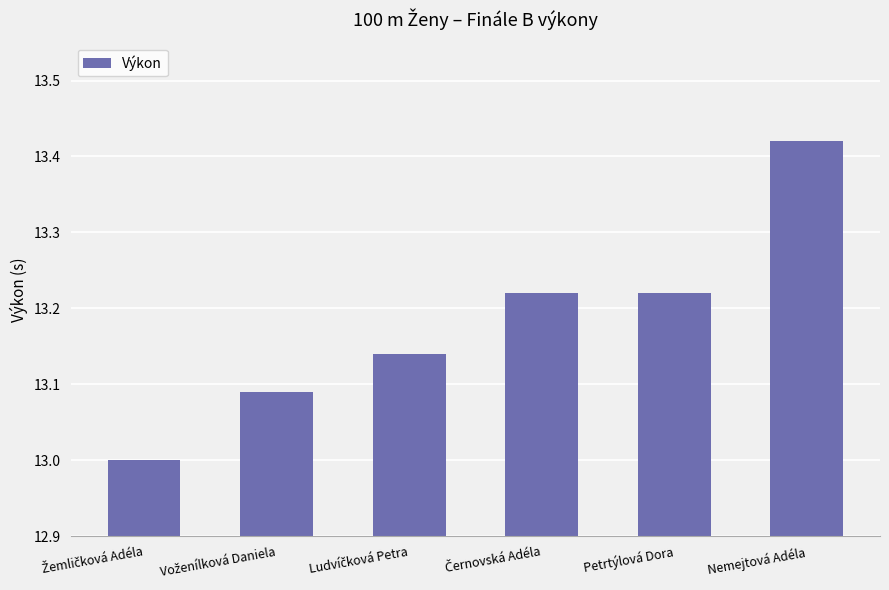

Count the values in the range 13 to 14.

6